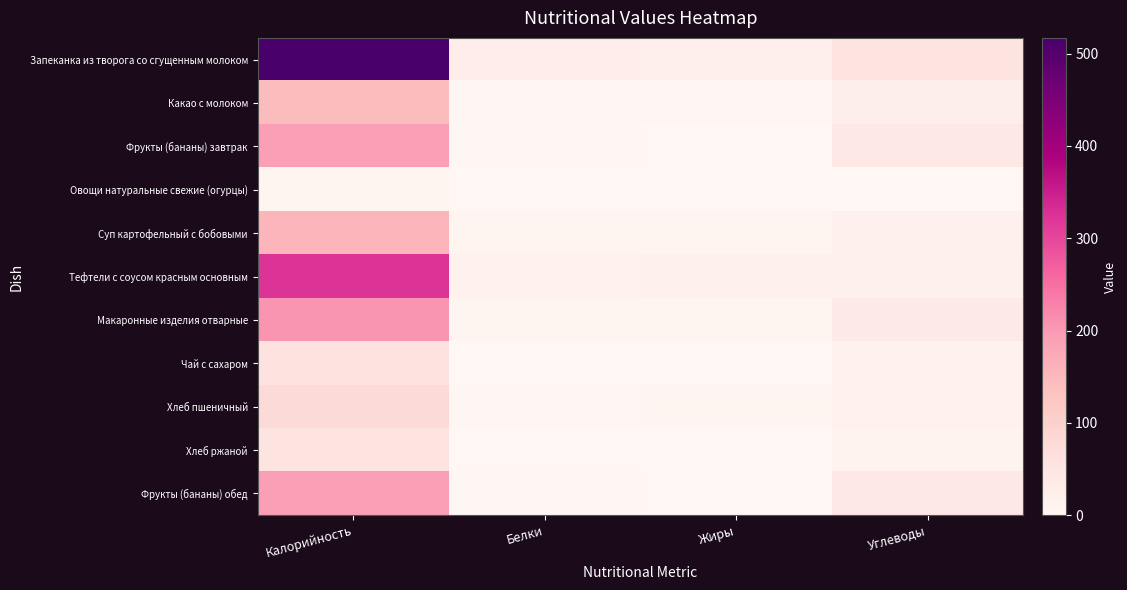

Which has a higher value, Белки or Углеводы?

Углеводы